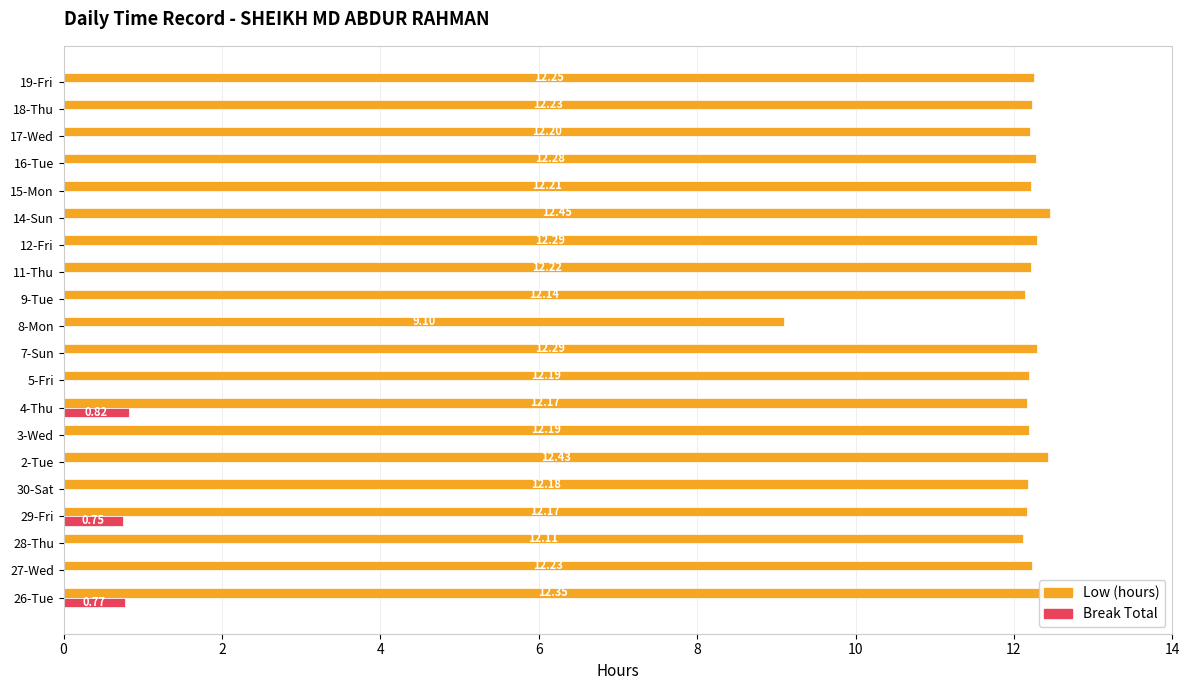

Which series has the largest range (max minus min)?

Low (hours)